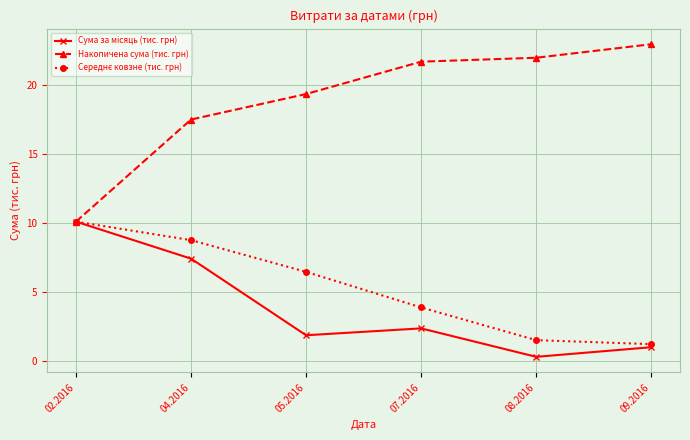

At which label does Накопичена сума (тис. грн) first exceed 21?

07.2016